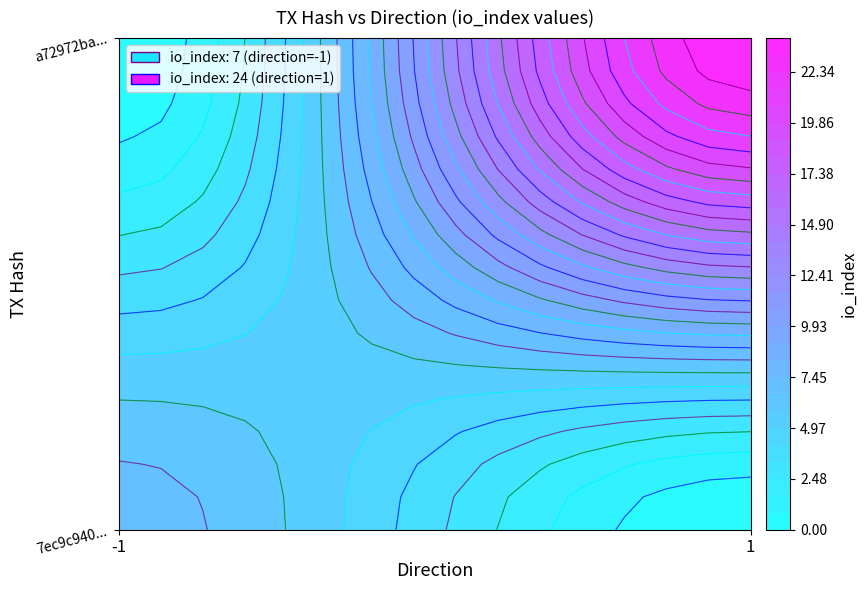

Count the a72972bacdd5de0c96464d83d5312880219b7b3 values in the range 1 to 24.

2